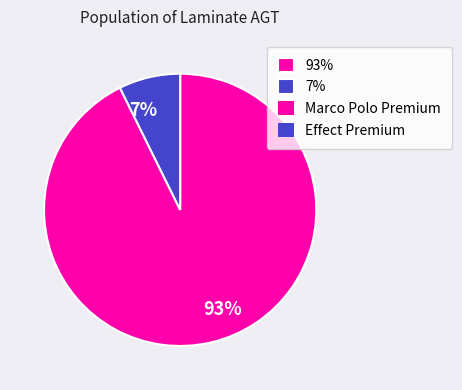

Is there a majority slice in this chart?

Yes